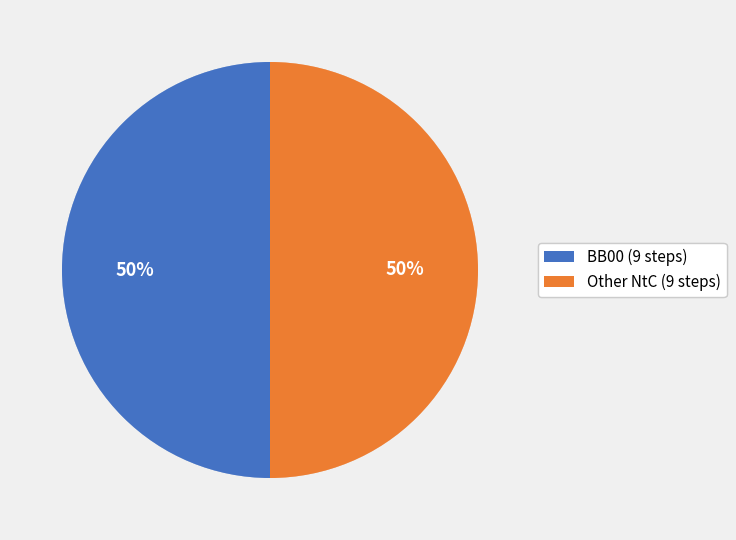

True or false: BB00 (9 steps) accounts for 50% of the total.

True